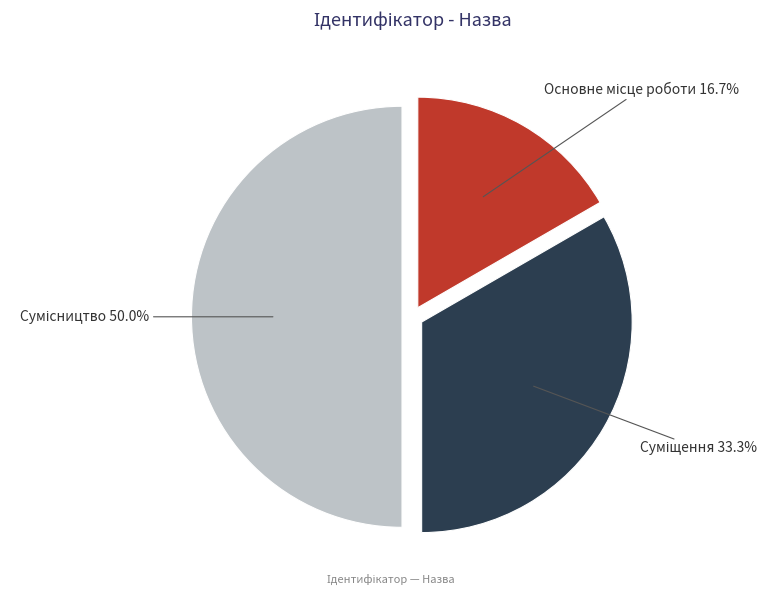

How many slices are in this pie chart?

3